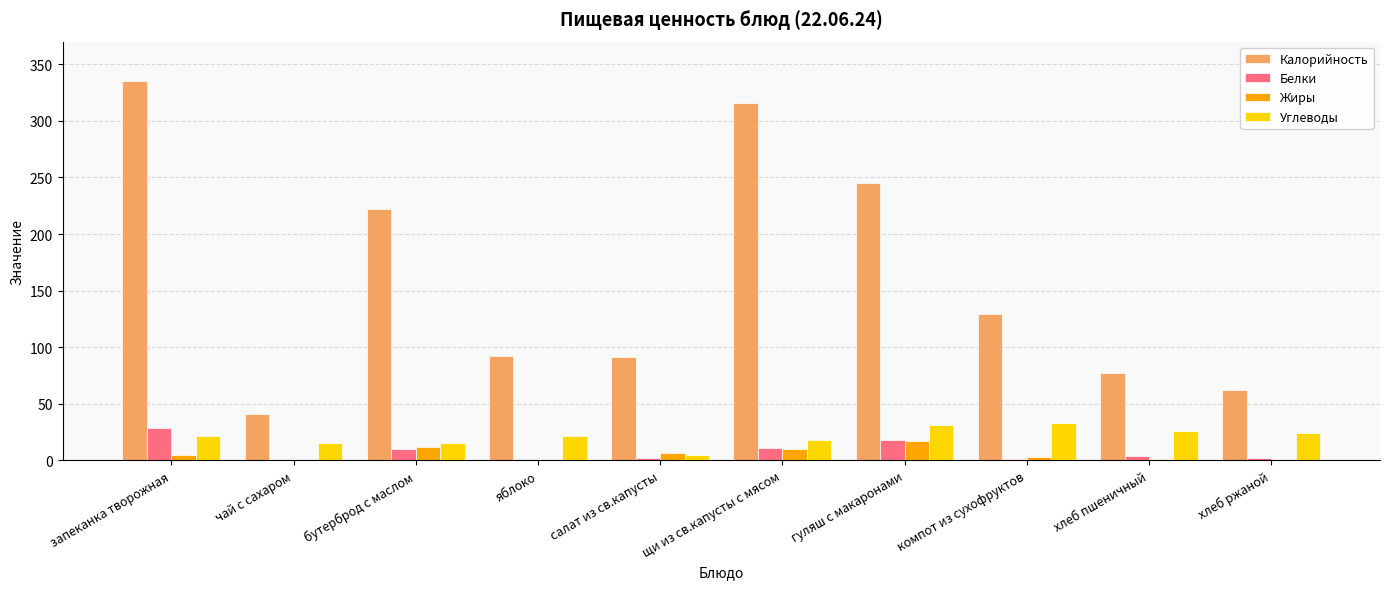

What is the total value across all series at гуляш с макаронами?

311